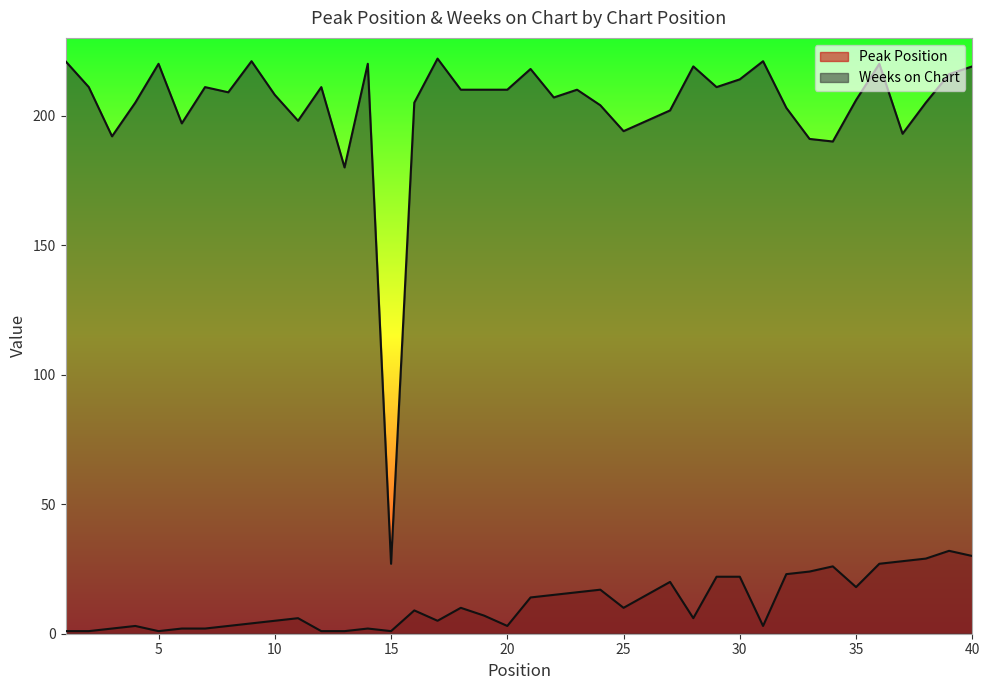

Which series has the largest total across all categories?

Weeks on Chart